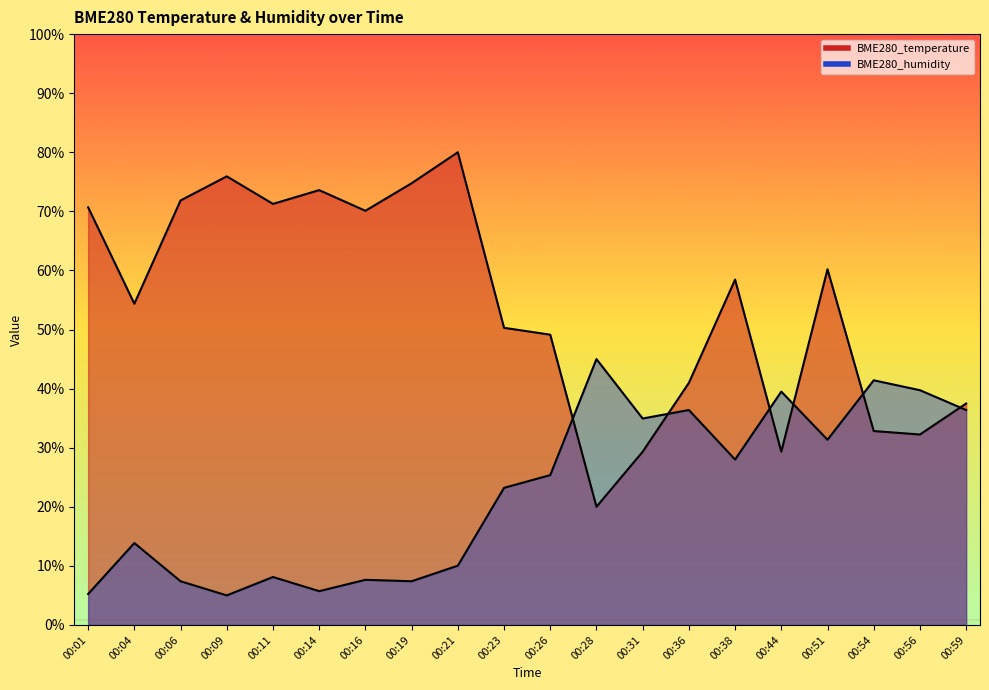

What is the approximate value of BME280_temperature at 00:16?

70.1